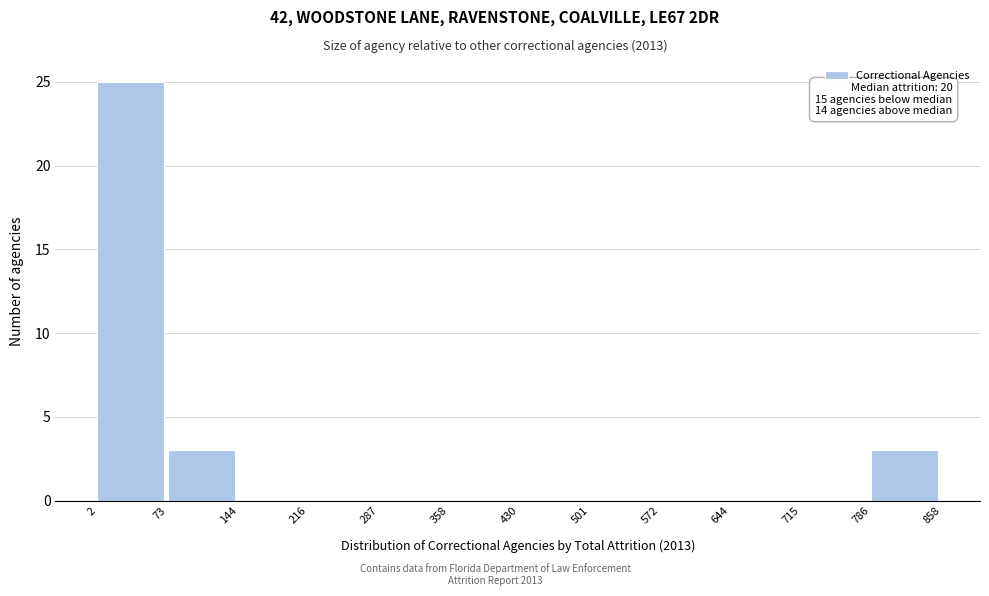

Which range on the x-axis has the tallest bar?

2 to 73